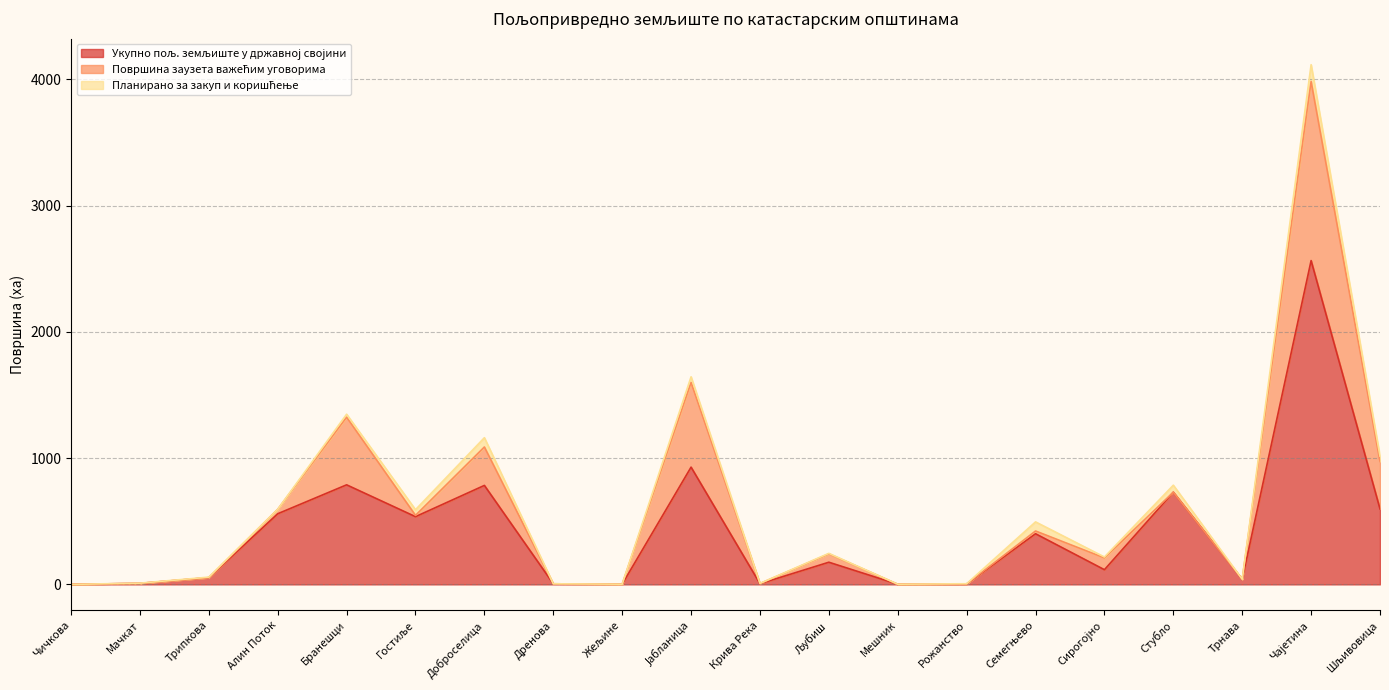

What is the total value across all series at Доброселица?

1161.9